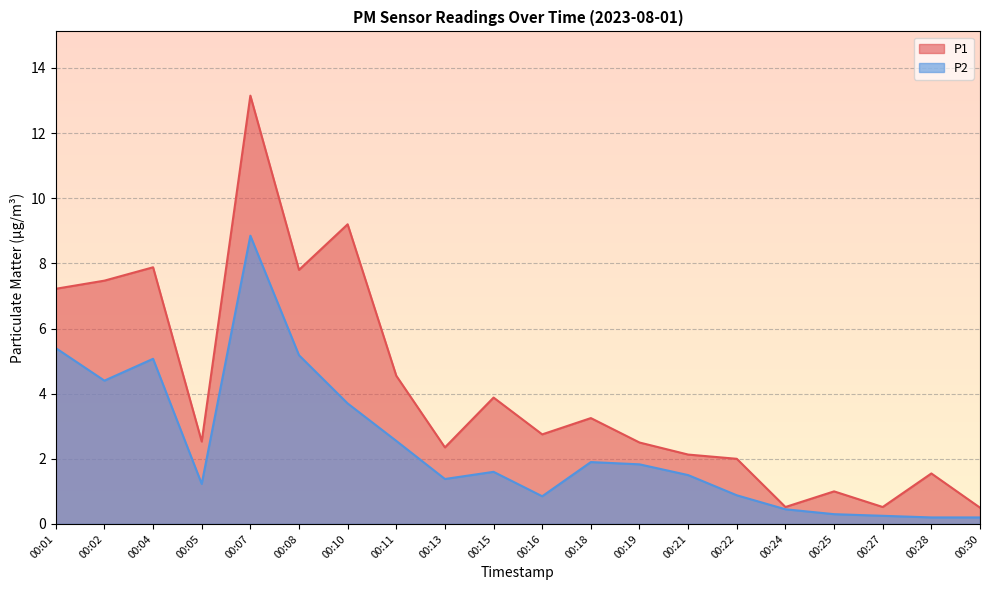

True or false: P2 has more than 2 interior local peaks.

True